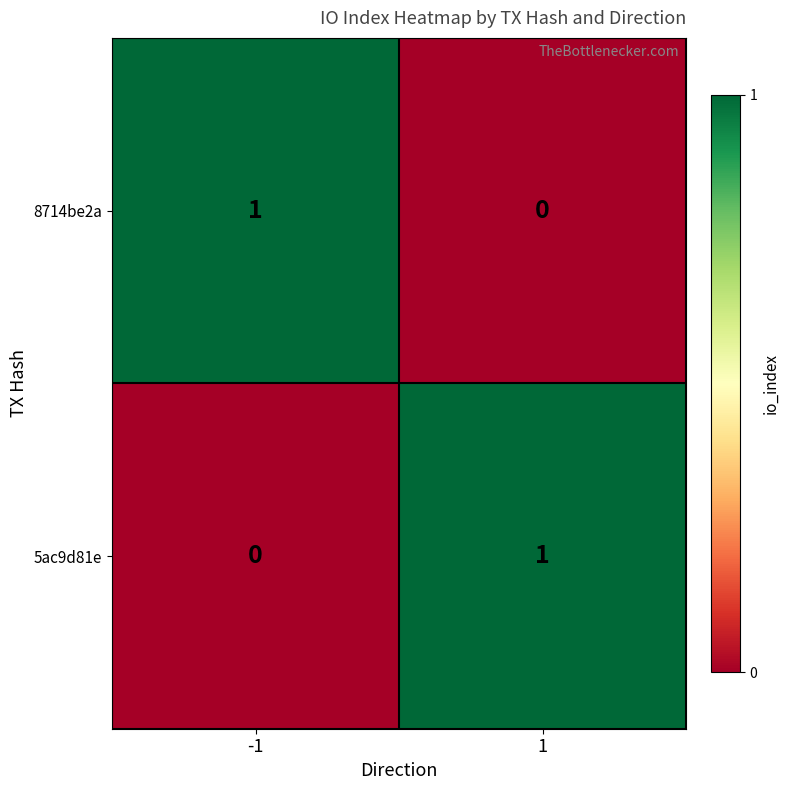

At 1, list the series in order from smallest to largest.

8714be2a, 5ac9d81e